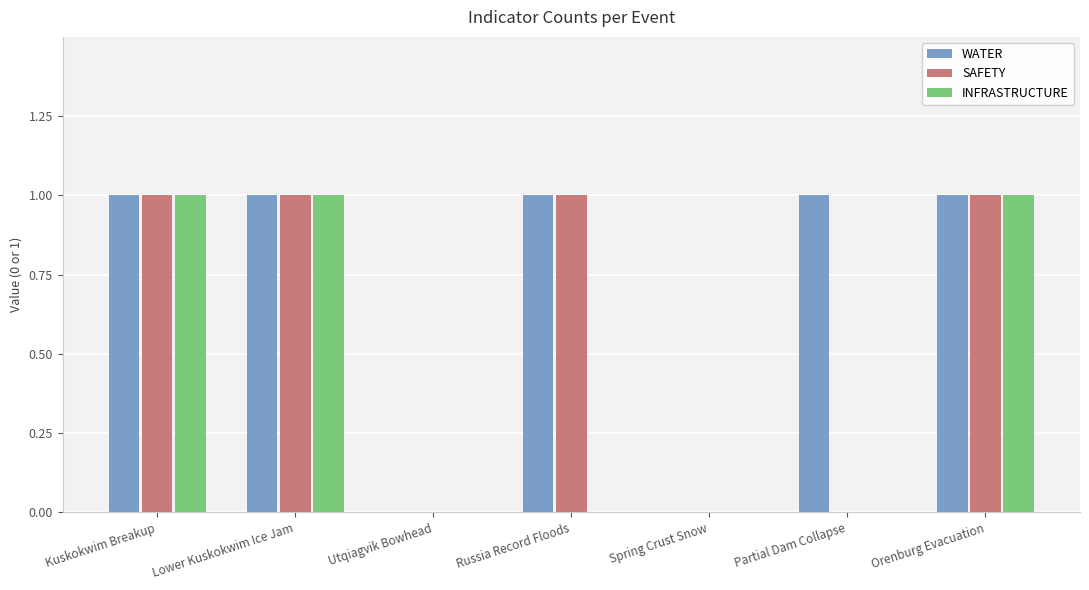

The value of SAFETY at Utqiagvik Bowhead is 1. True or false?

False